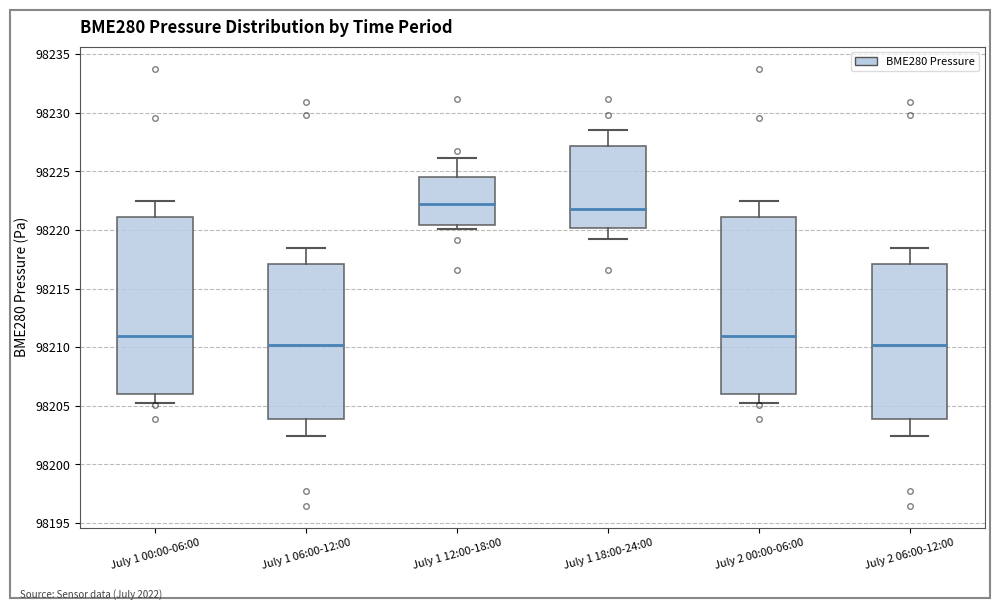

Reading left to right, read every box against the y-axis: the position of its median line, the range the box covers, and the ends of its whiskers. The values are not printed on the chart, so give them approximately, as read against the axis.

July 1 00:00-06:00: median 98211.0, box 98206.0 to 98221.0, whiskers 98205.0 to 98222.5
July 1 06:00-12:00: median 98210.0, box 98204.0 to 98217.0, whiskers 98202.5 to 98218.5
July 1 12:00-18:00: median 98222.5, box 98220.5 to 98224.5, whiskers 98220.0 to 98226.0
July 1 18:00-24:00: median 98222.0, box 98220.0 to 98227.0, whiskers 98219.5 to 98228.5
July 2 00:00-06:00: median 98211.0, box 98206.0 to 98221.0, whiskers 98205.0 to 98222.5
July 2 06:00-12:00: median 98210.0, box 98204.0 to 98217.0, whiskers 98202.5 to 98218.5